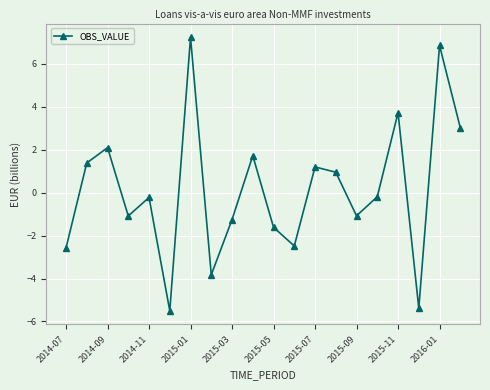

How many values are below 0?

11